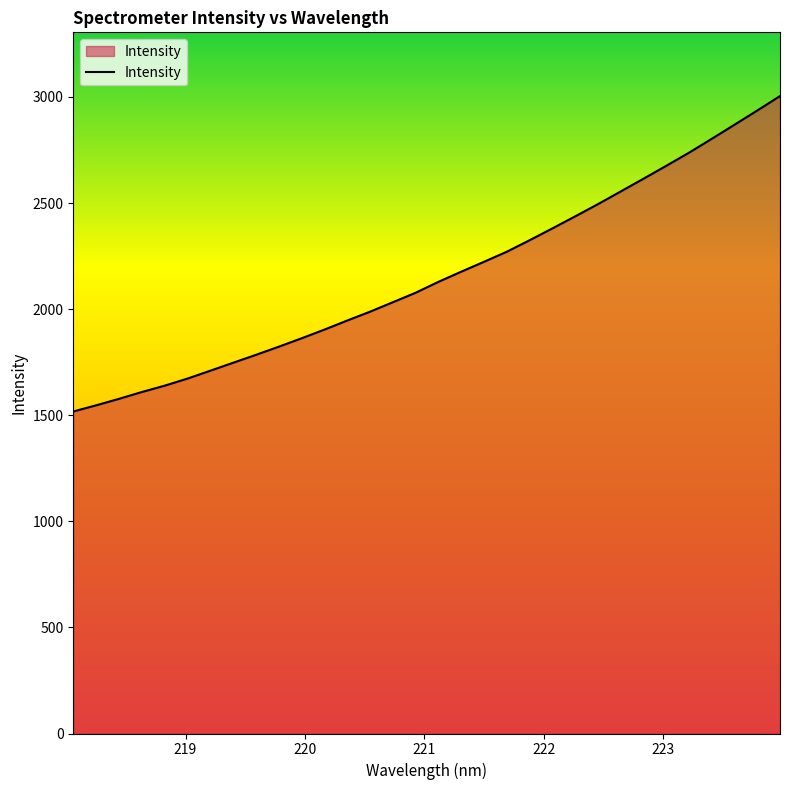

What is the maximum value shown in the chart?

3004.2